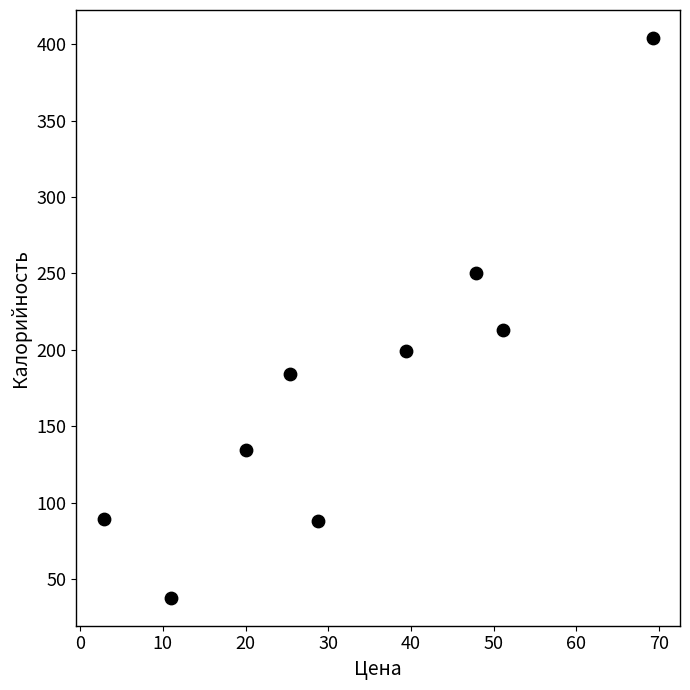

What is the range of X values (max minus min)?

66.3